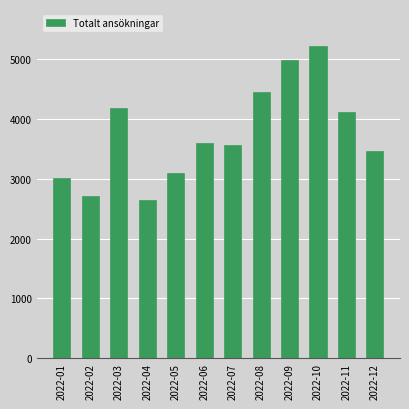

Reading right to left, transcribe all the data shown in this chart.

3470	4112	5214	4995	4456	3569	3596	3099	2649	4187	2713	3013